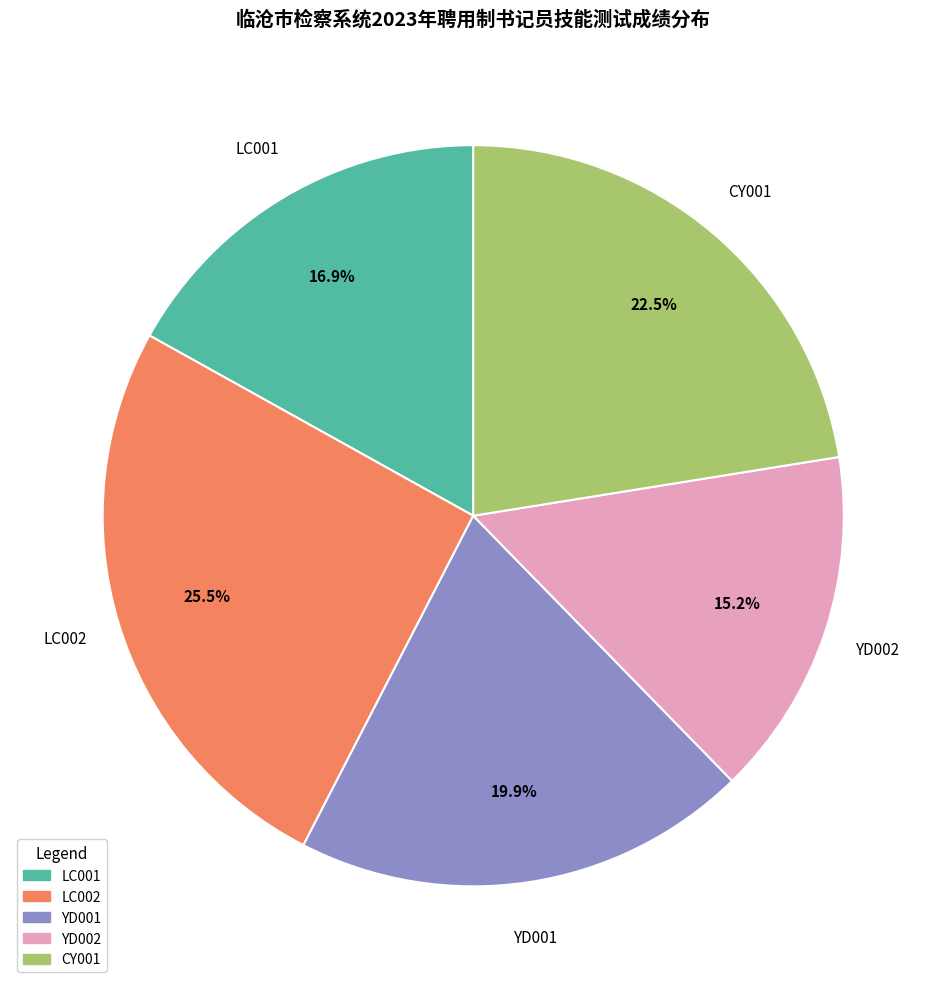

Count the number of slices in the pie.

5